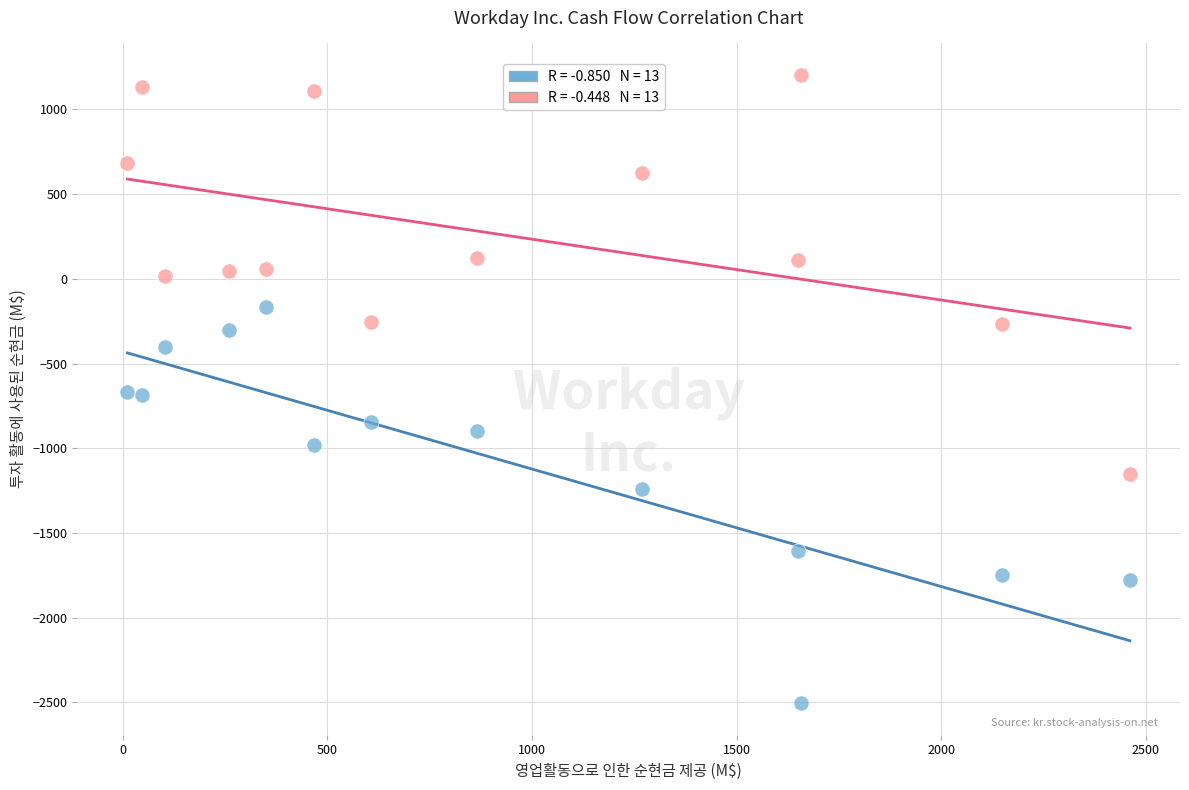

Across all data points, what is the range of X values (max minus min)?

2450